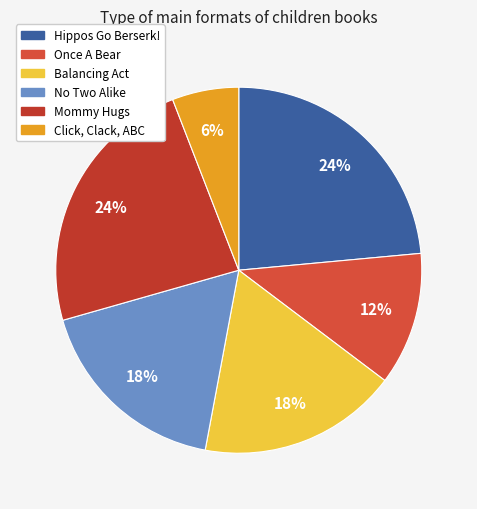

Count the number of slices in the pie.

6